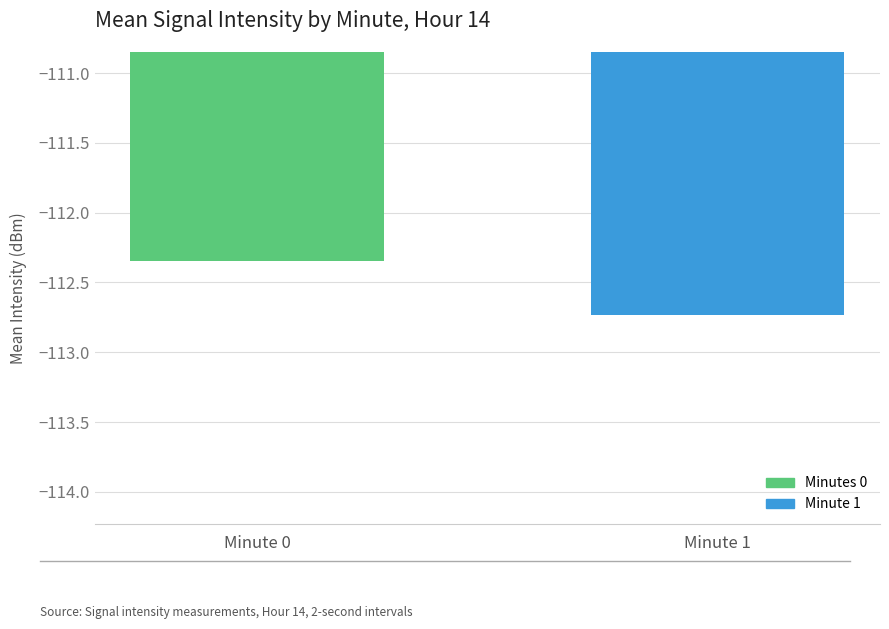

What is the average value?

-112.5